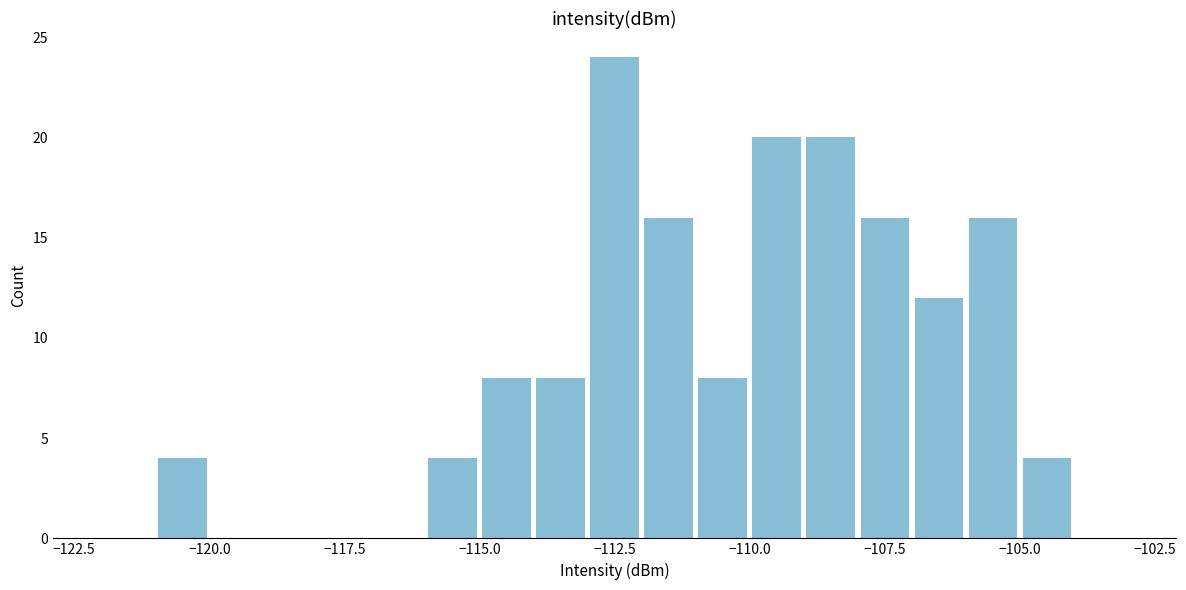

Around what value on the x-axis is the tallest bar? Give the approximate position of its centre, as read against the axis.

-112.5